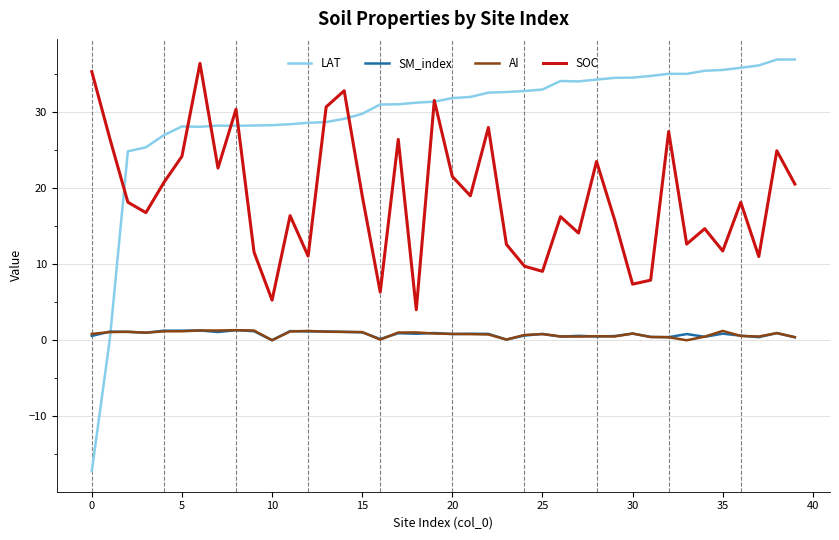

Which series has the largest total across all categories?

LAT